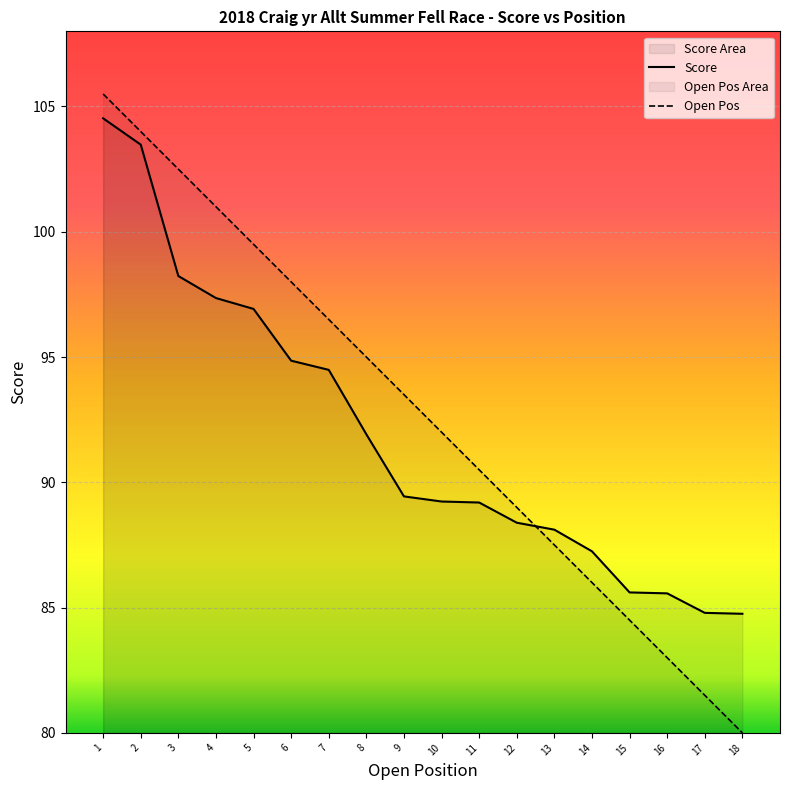

Which series has the largest range (max minus min)?

Open Pos